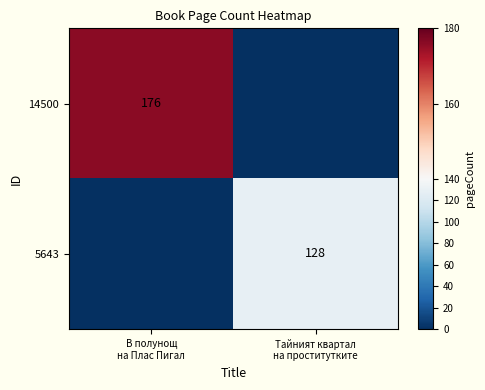

At which label is 14500 closest to 88?

В полунощ на Плас Пигал